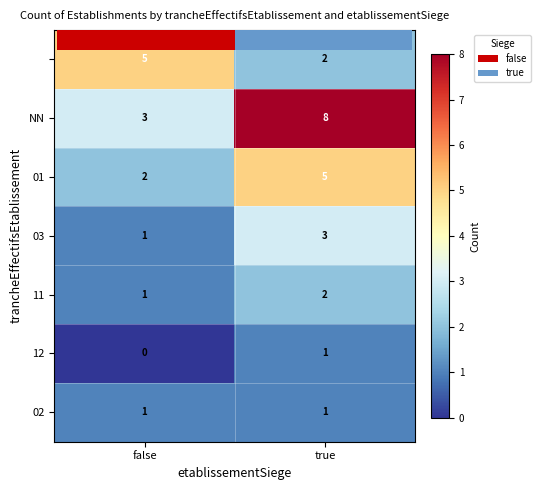

Count the number of categories in the chart.

2